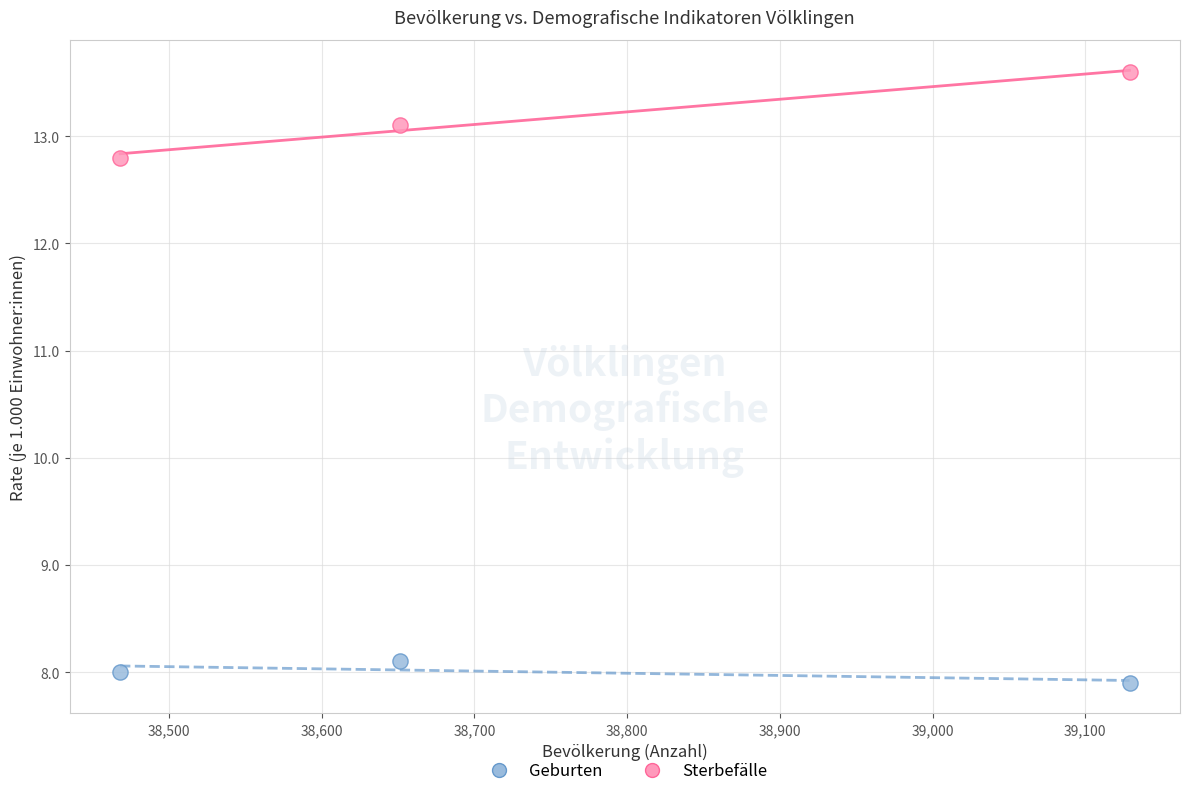

What is the X range (max minus min) for the scatter plot?

661.0